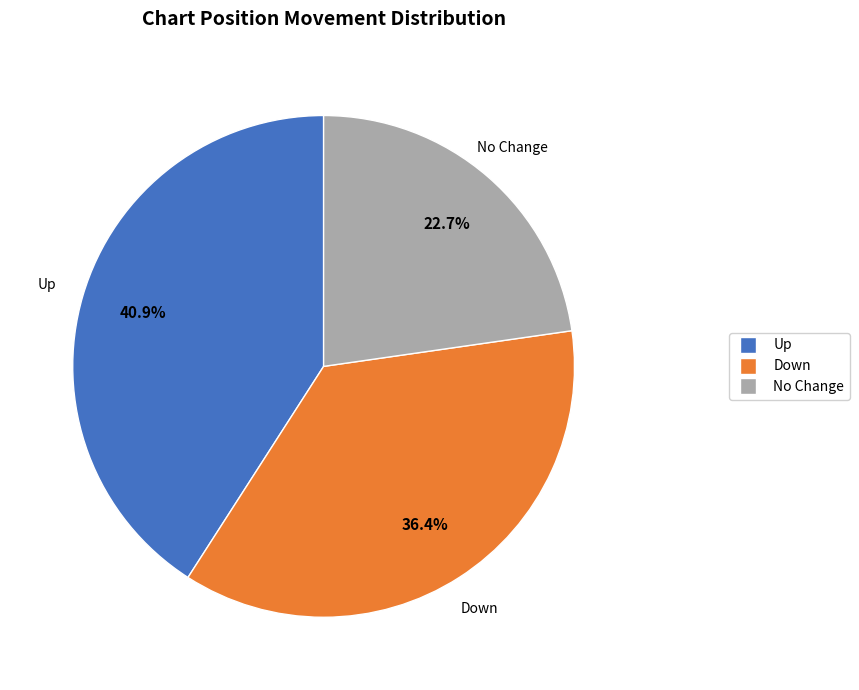

Do No Change and Down together represent more than half of the pie?

Yes